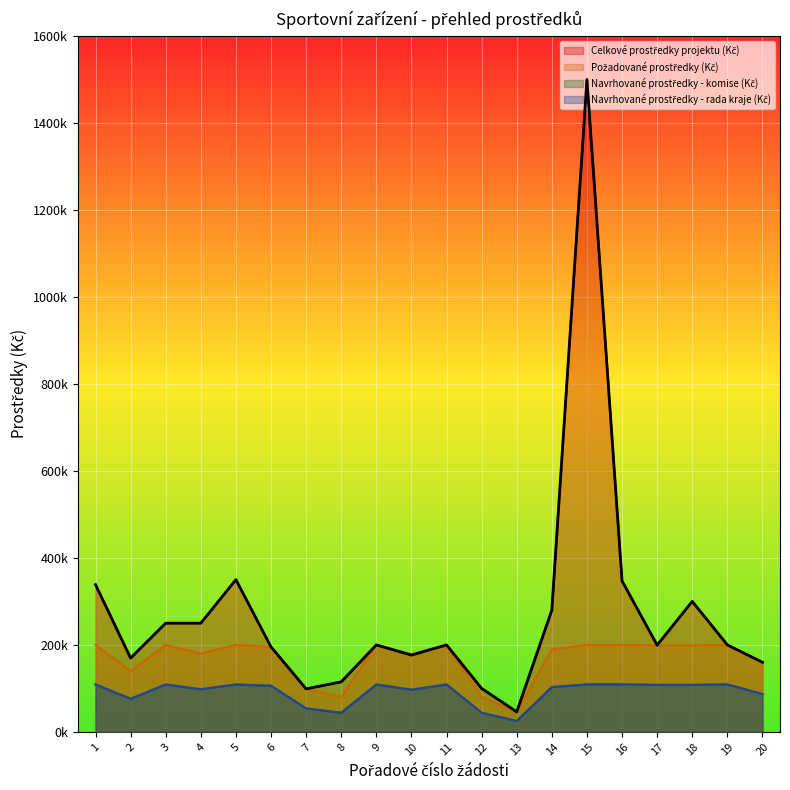

True or false: Celkové prostředky projektu (Kč) has more than 2 interior local peaks.

True